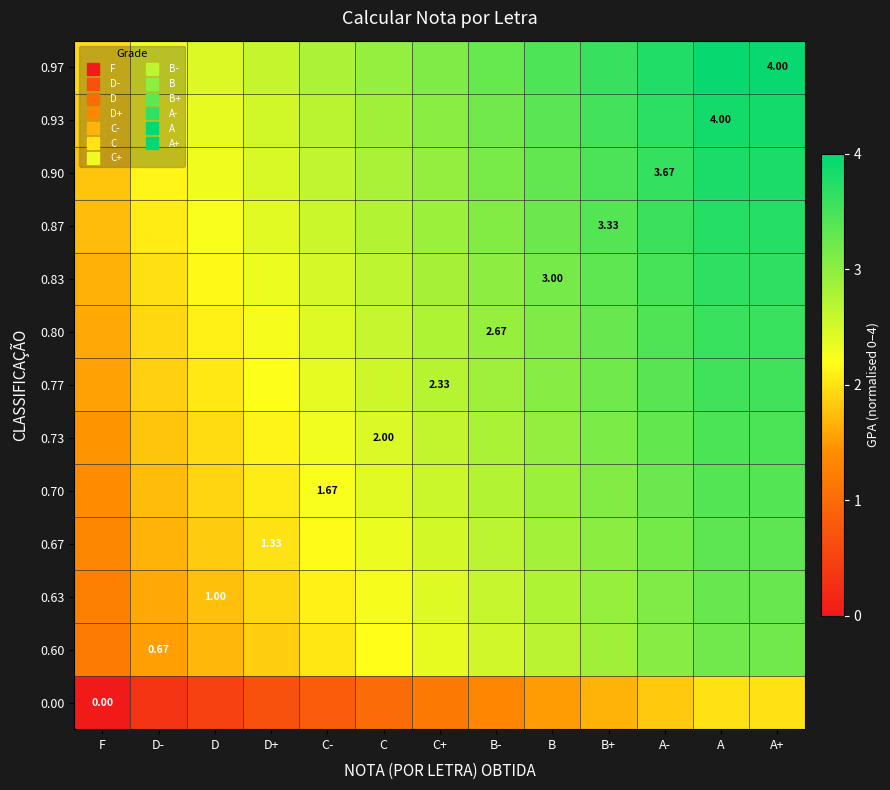

Count the number of data series in this chart.

13